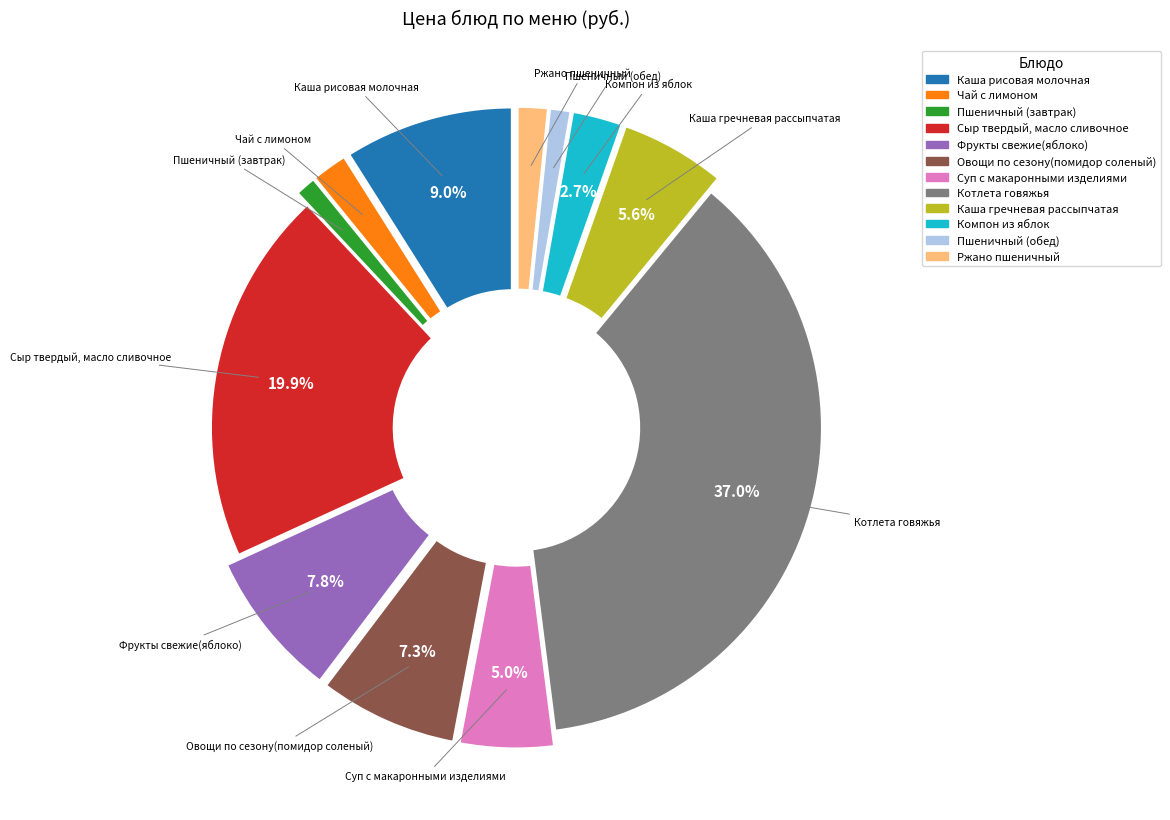

To the nearest percent, what is the difference between the Овощи по сезону(помидор соленый) and Суп с макаронными изделиями slice percentages?

2%